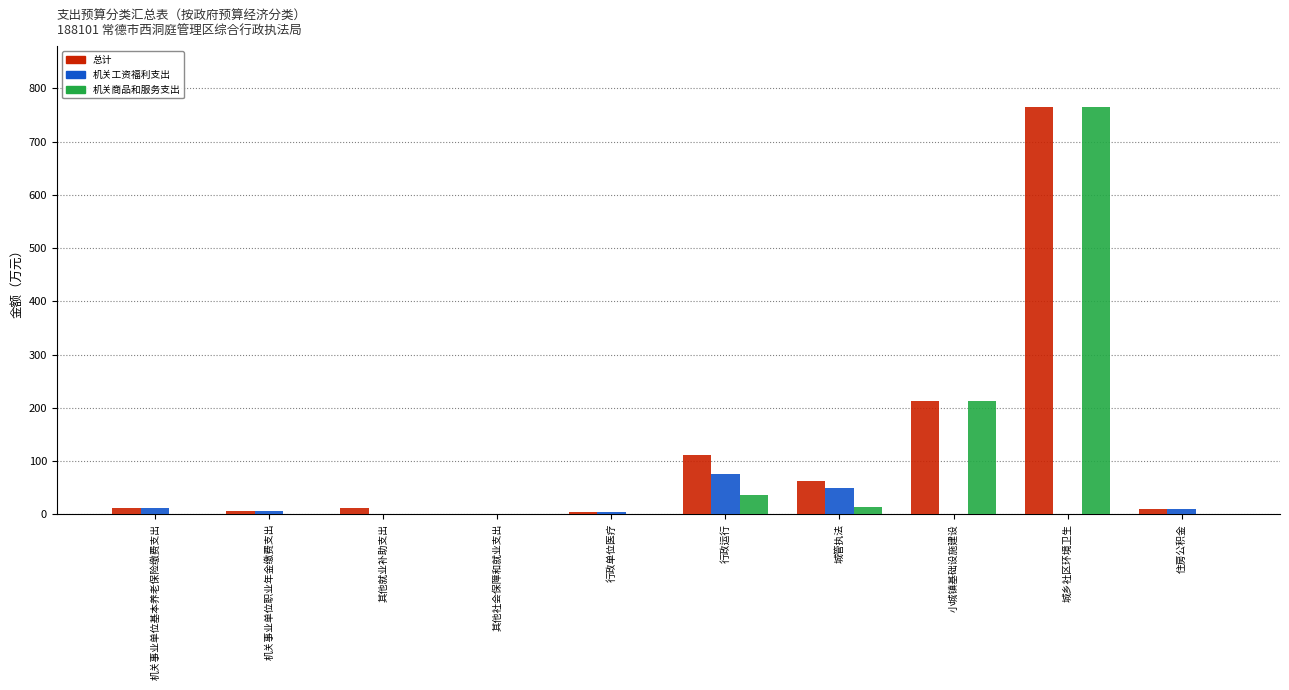

What is the total value across all series at 机关事业单位职业年金缴费支出?

11.0